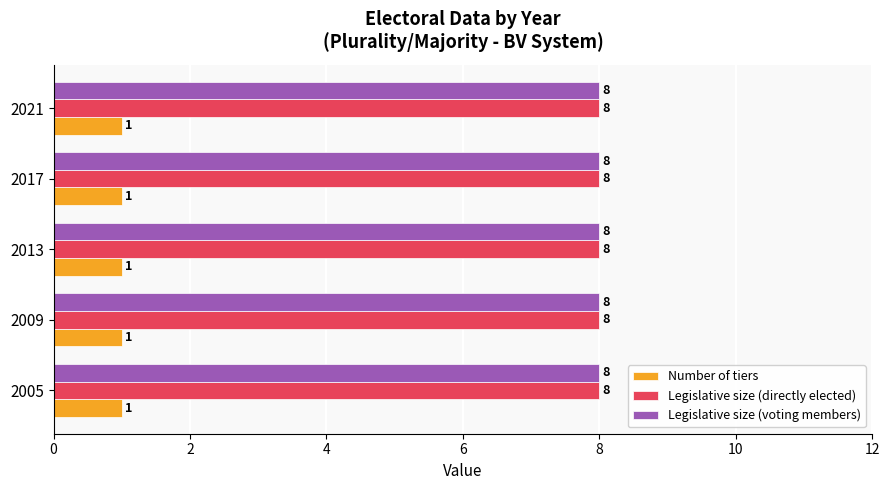

What is the total value across all series at 2005?

17